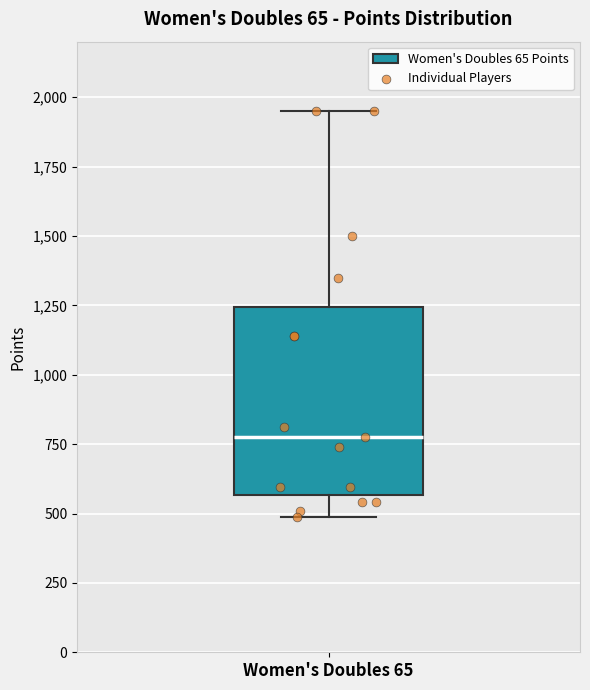

Transcribe this box plot: give where the median line is, the range the box spans, and where the two whiskers end, as read against the y-axis. The values are not printed on the chart, so give them approximately, as read against the axis.

median 750, box 550 to 1250, whiskers 500 to 1950